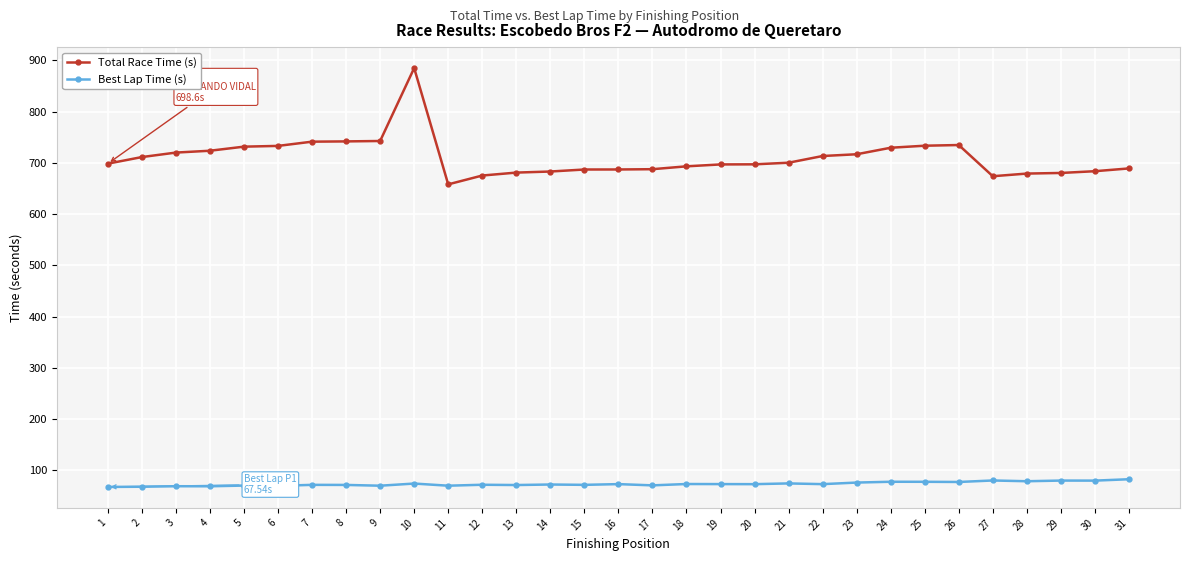

What is the difference between the second highest and second lowest values in the Best Lap Time (s) series?

12.2